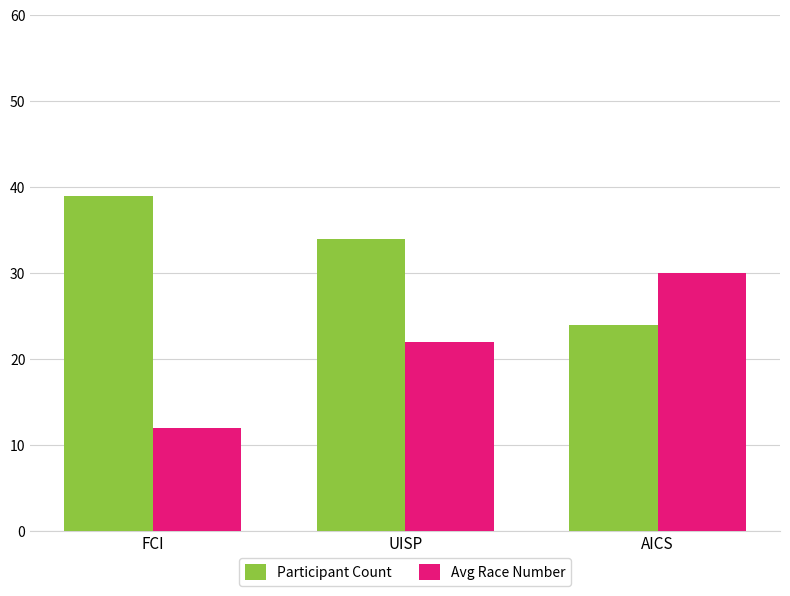

What is the approximate value of Participant Count at AICS?

24